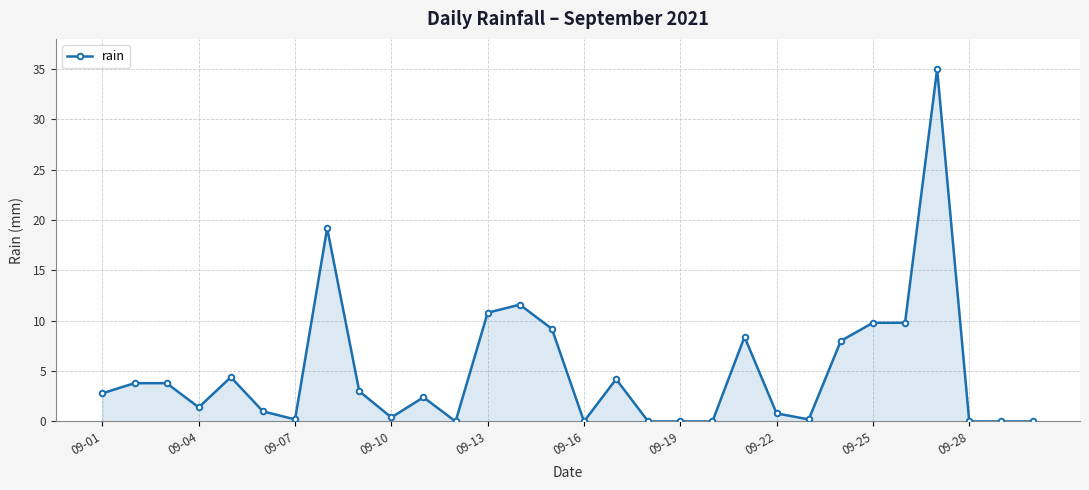

Reading left to right, what are all the values shown in this chart?

2.8	3.8	3.8	1.4	4.4	1.0	0.2	19.2	3.0	0.4	2.4	0.0	10.8	11.6	9.2	0.0	4.2	0.0	0.0	0.0	8.4	0.8	0.2	8.0	9.8	9.8	35.0	0.0	0.0	0.0